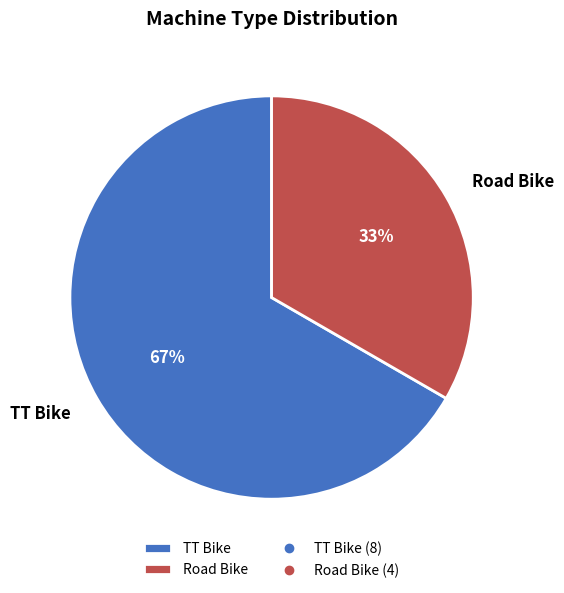

Does TT Bike represent more than half of the total?

Yes